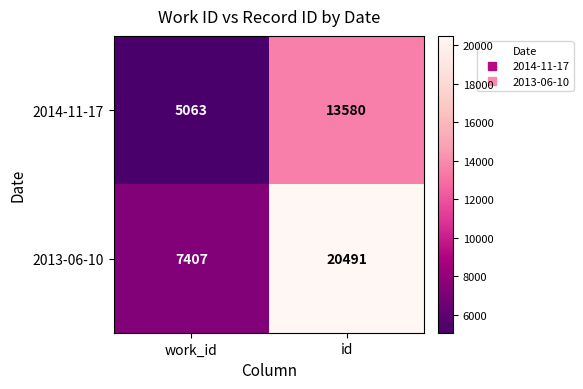

Rank the categories by 2014-11-17 value from highest to lowest.

id, work_id